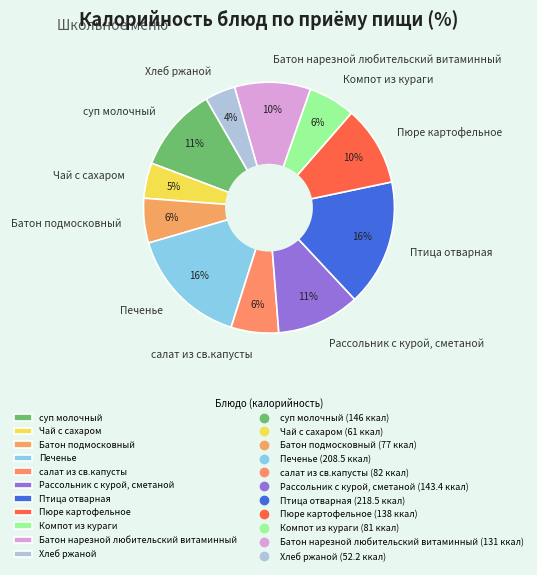

What percentage is the Пюре картофельное slice, to the nearest percent?

10%